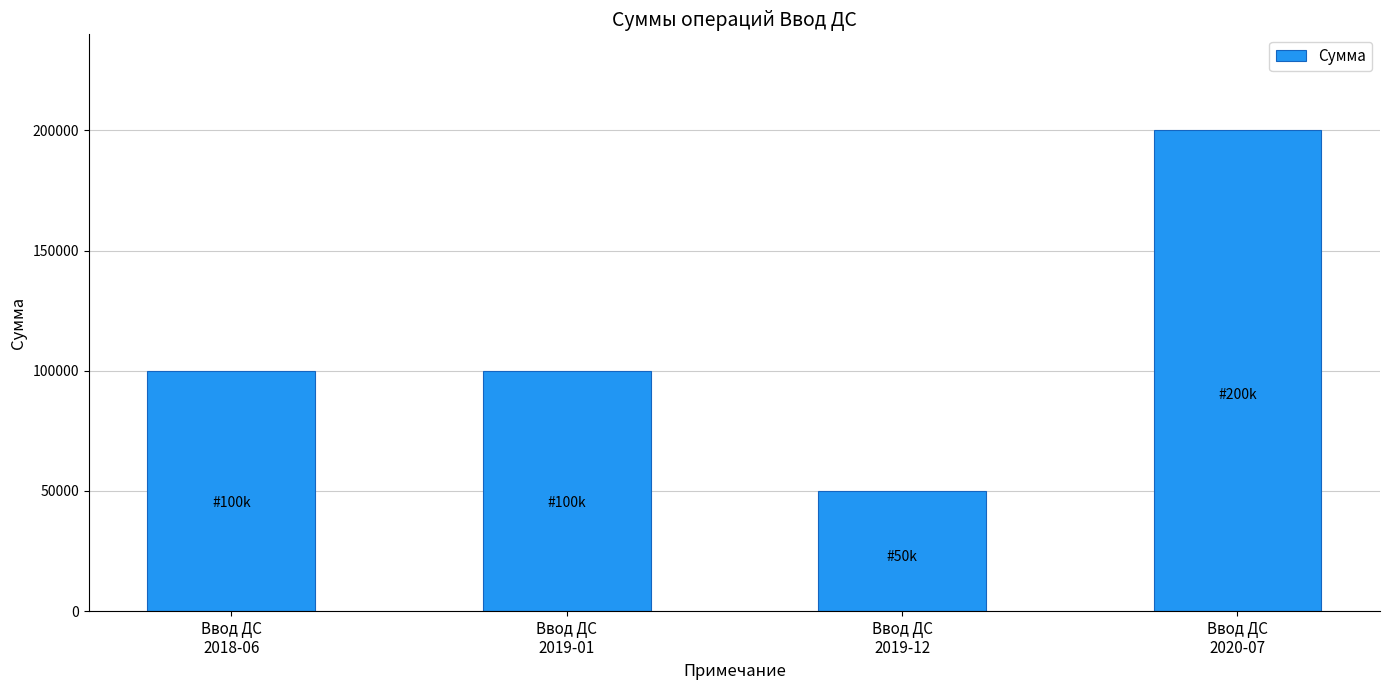

What is the minimum value shown in the chart?

50000